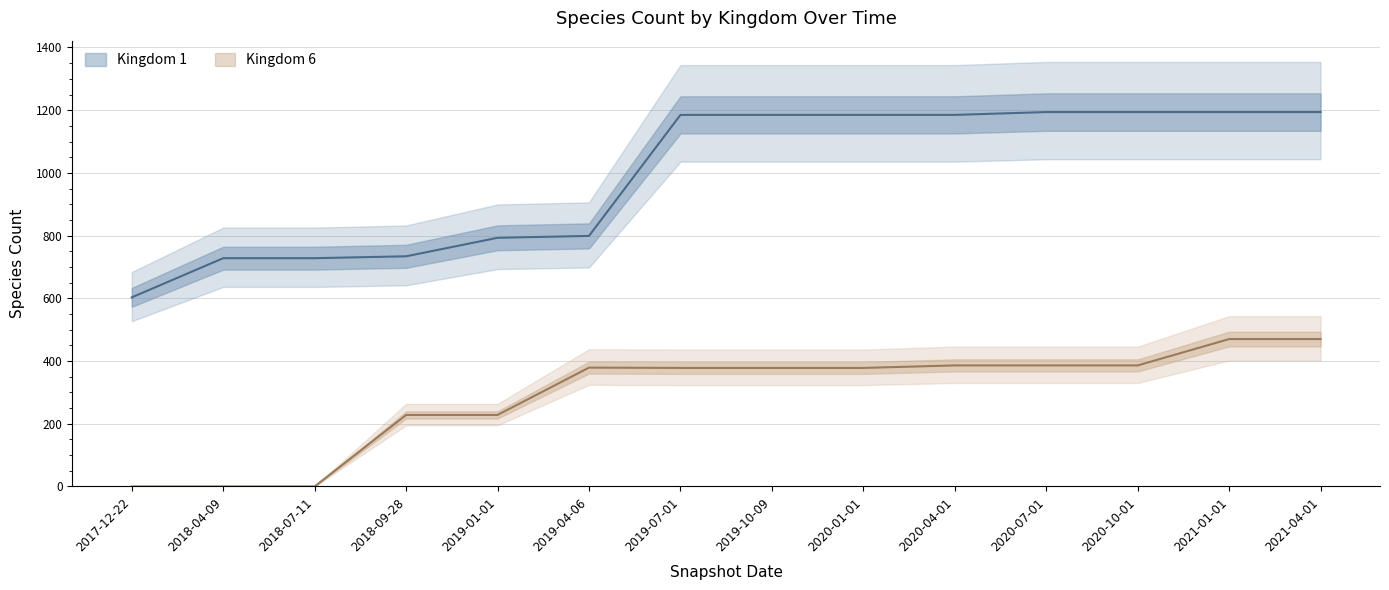

Which category has the highest value in the Kingdom 1 series?

2020-07-01